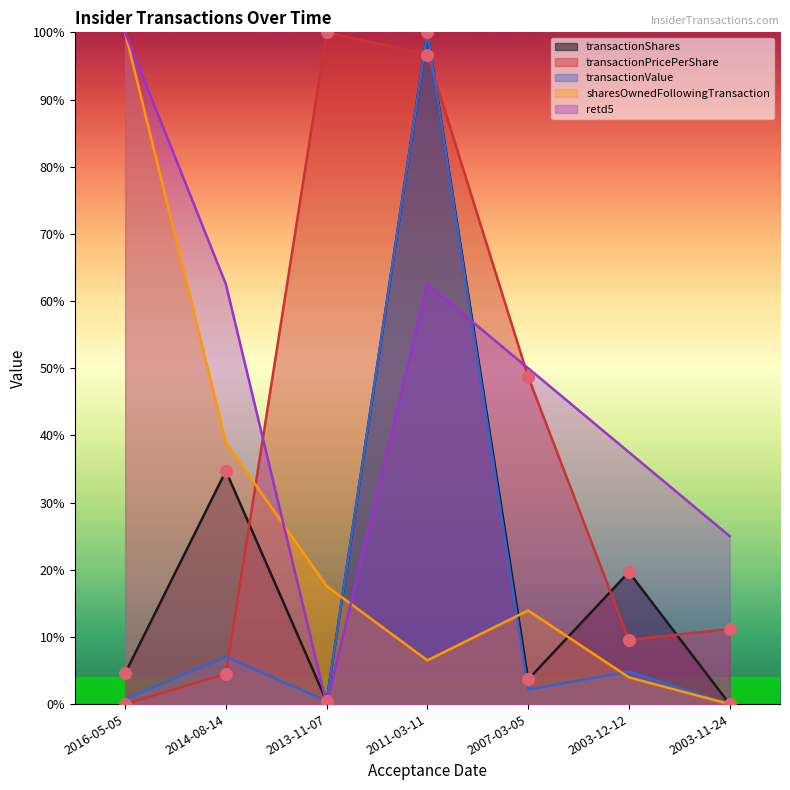

Which series has the largest Y range (max minus min)?

transactionShares